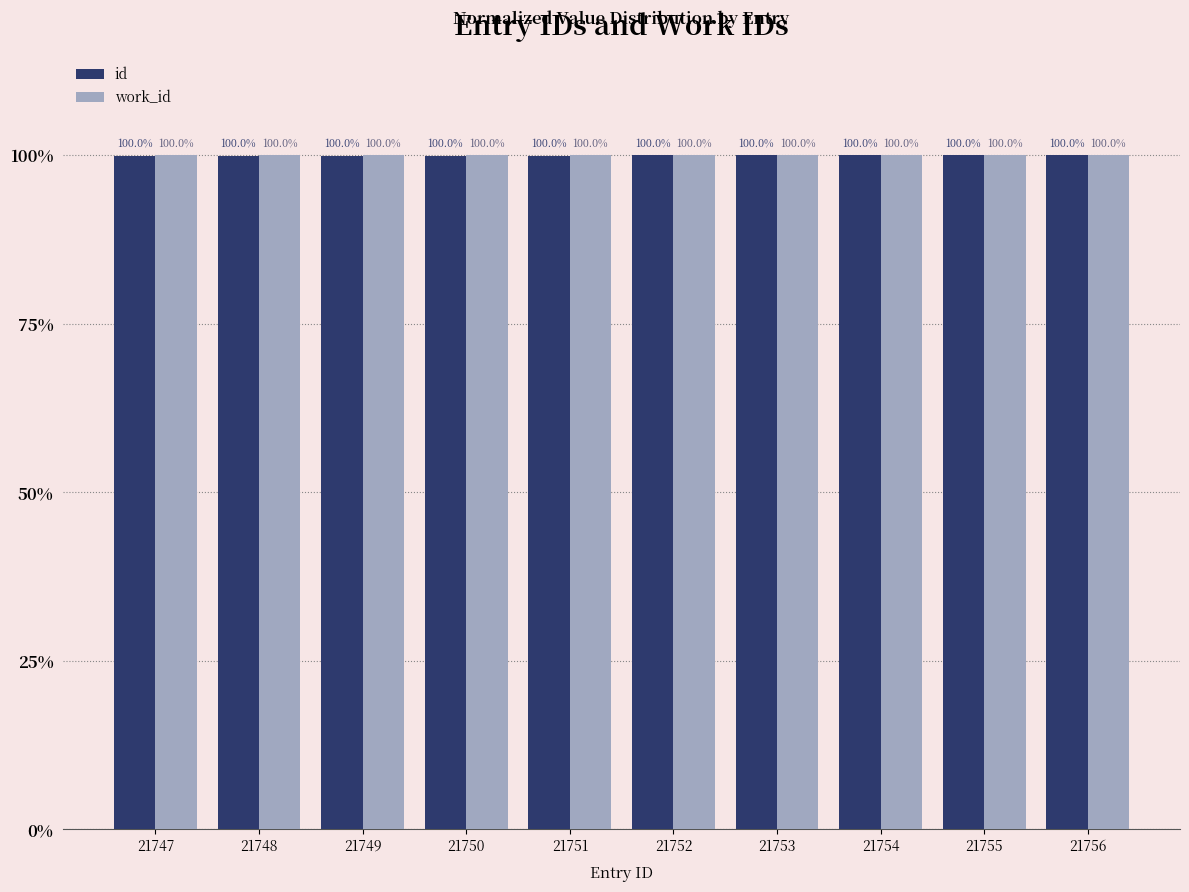

What is the value of the work_id bar at the 10th from the left?

100.0